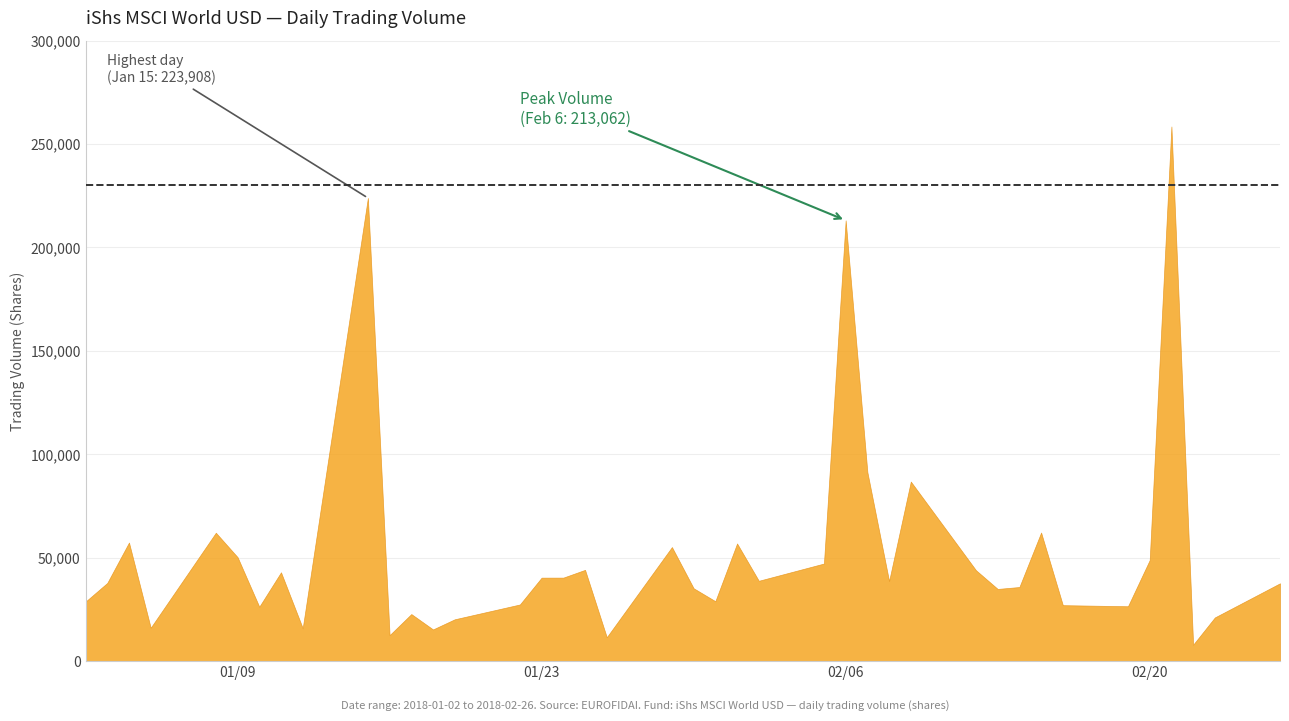

At which category does the data reach its first local valley?

2018-01-05